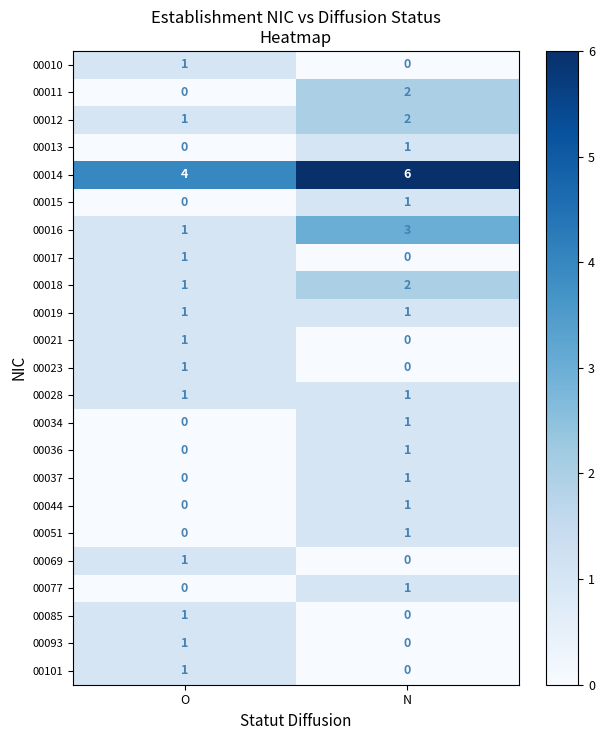

True or false: 00012 has a value of 2 at N.

True